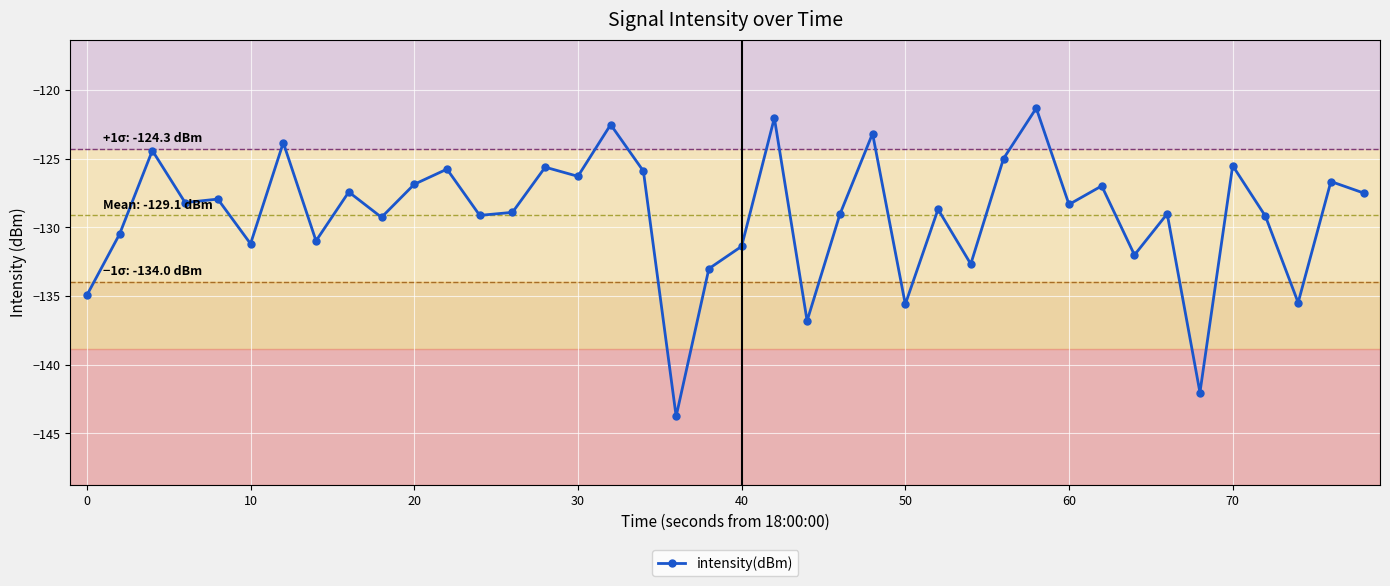

True or false: the data has more than 2 interior local peaks.

True